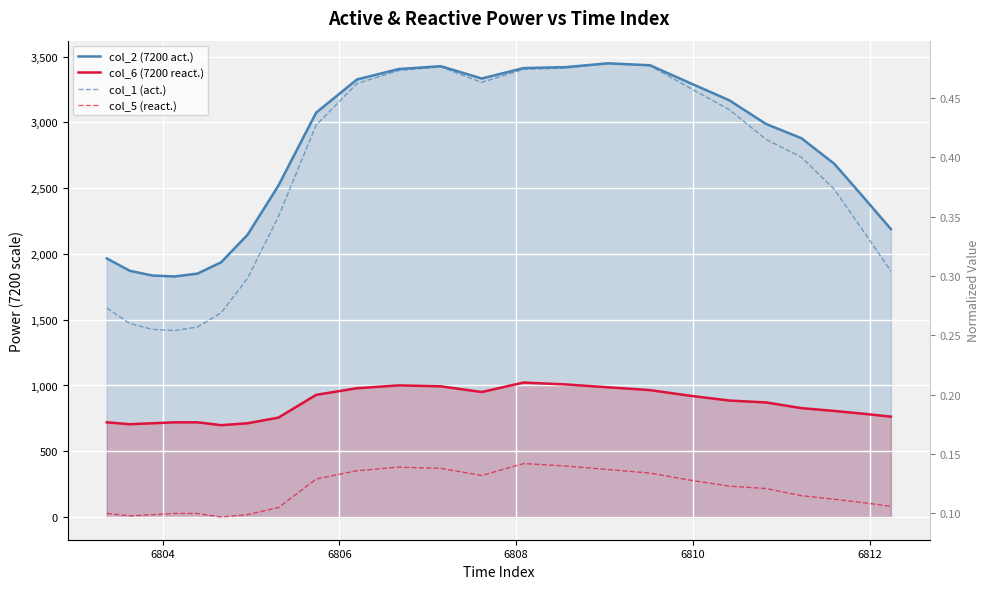

True or false: col_2 (7200 act.) and col_1 (act.) cross at least once.

False